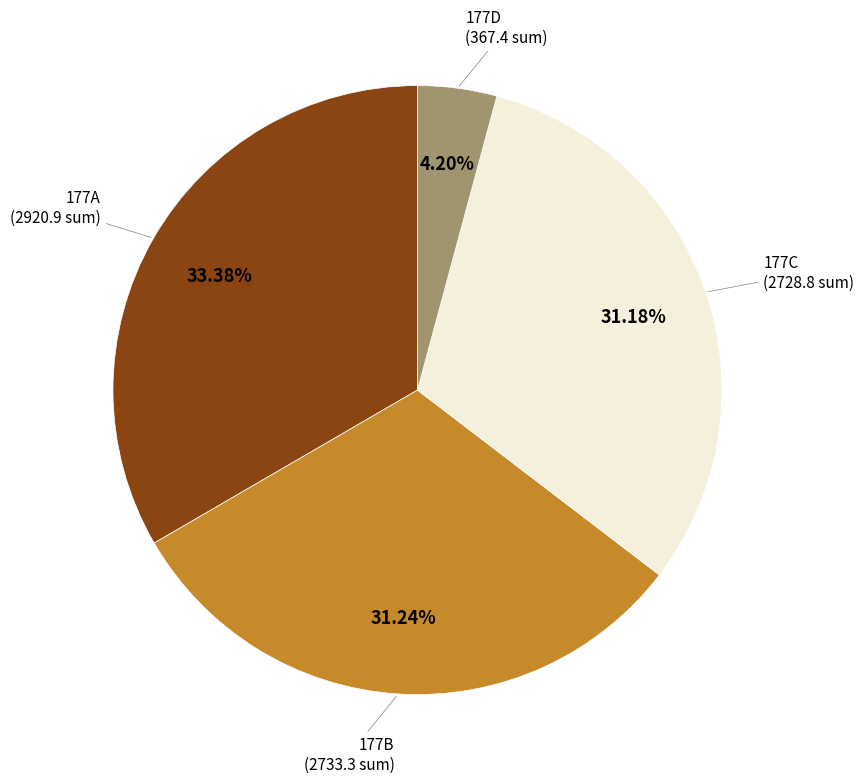

Is there a majority slice in this chart?

No